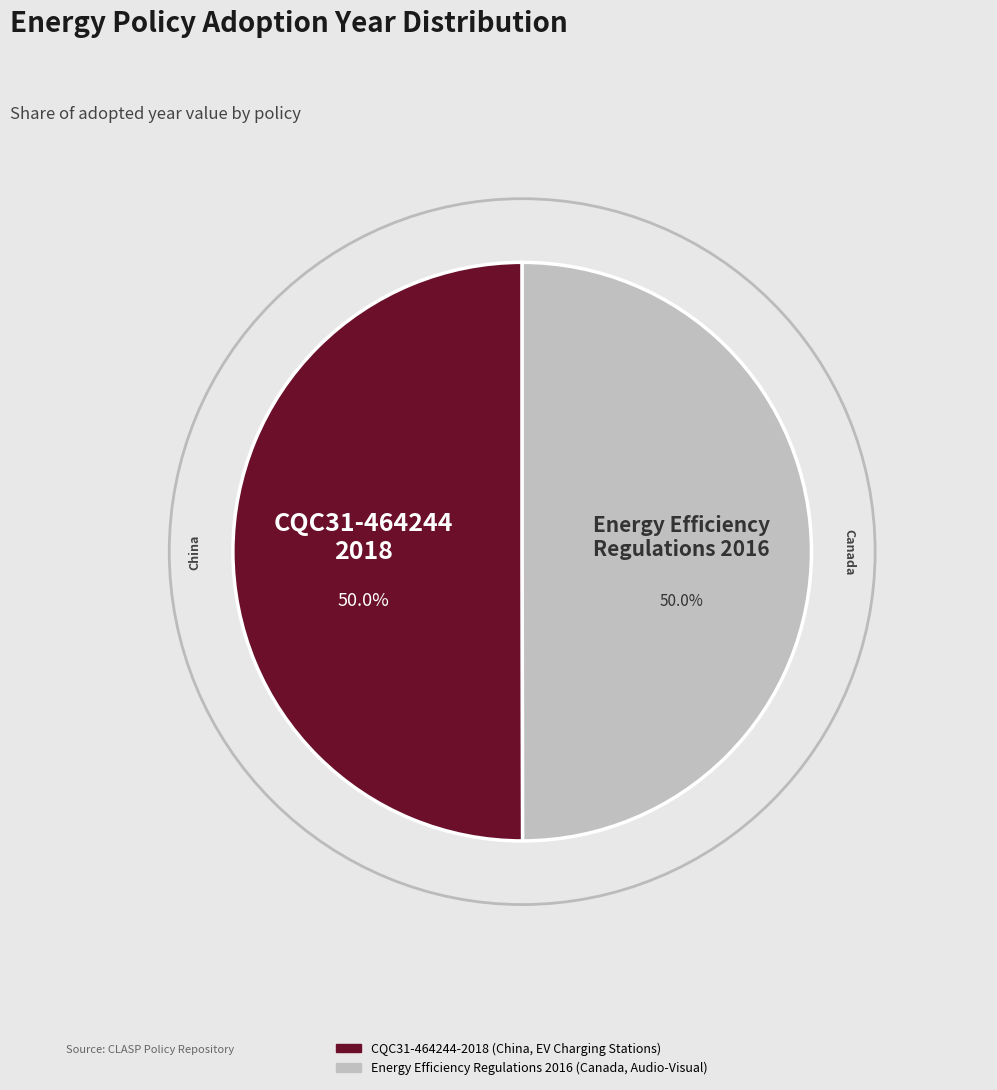

What percentage is NOT represented by CQC31-464244-2018 (China, EV Charging Stations)?

50.0%